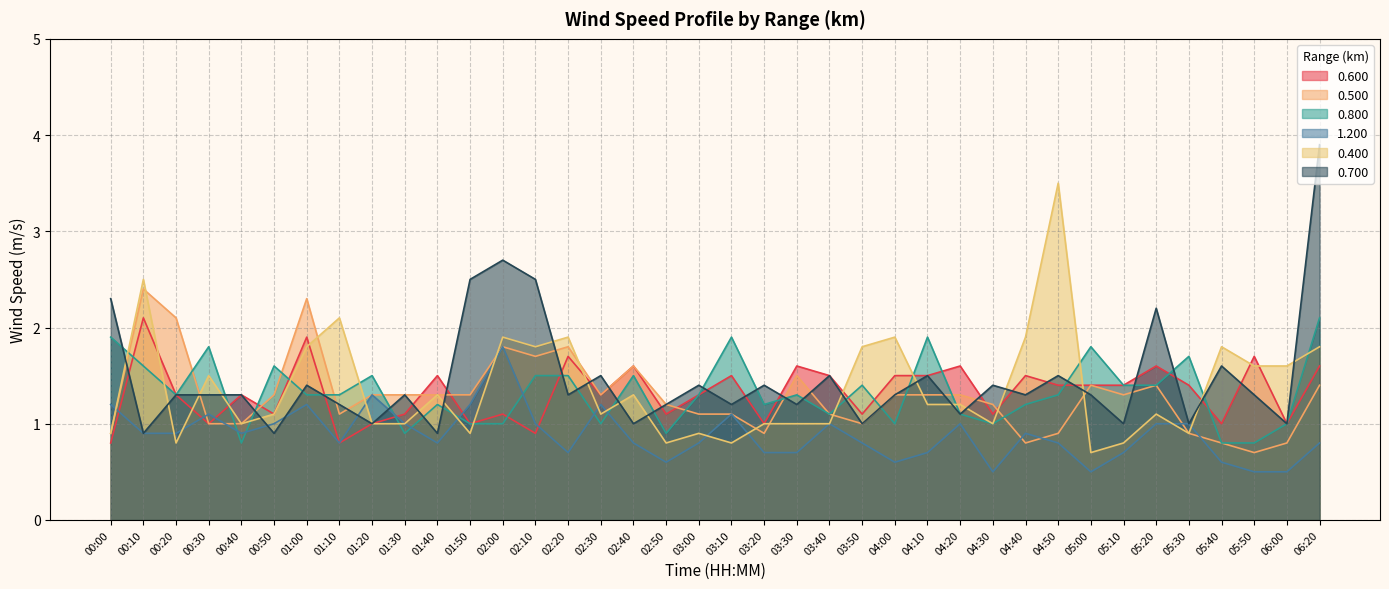

How many values in the 0.600 series exceed 1?

29